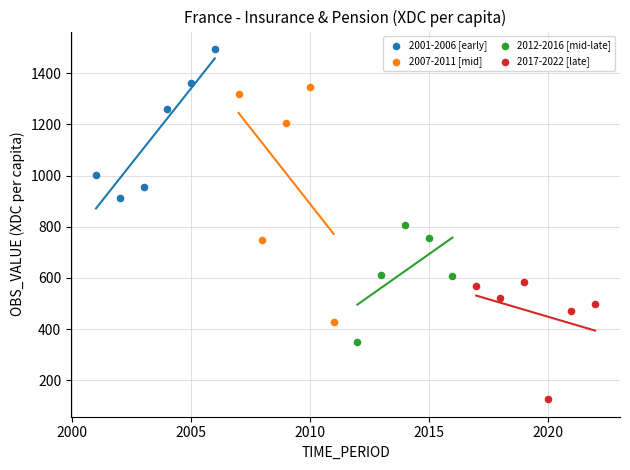

Which series has the widest spread of Y values?

2007-2011 [mid]